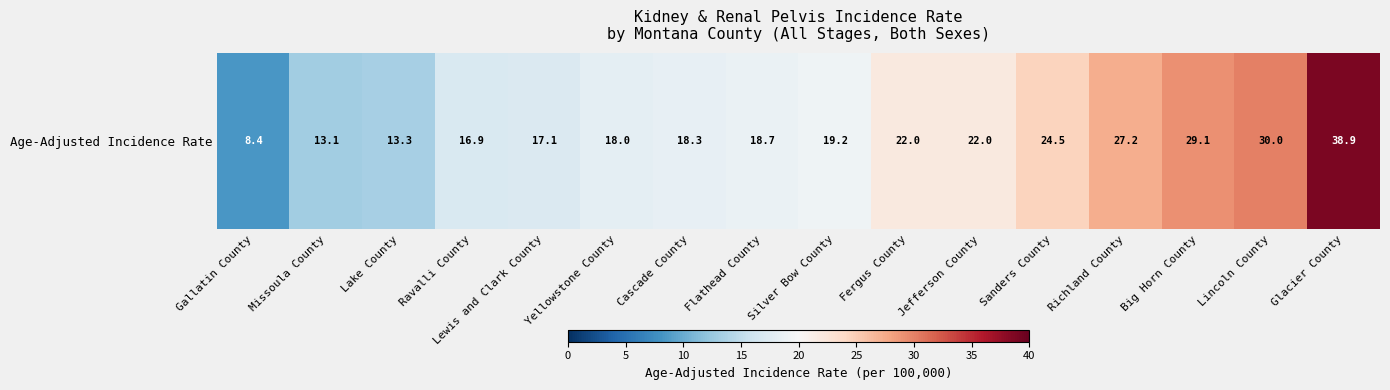

What is the change in value from Yellowstone County to Flathead County?

+0.7